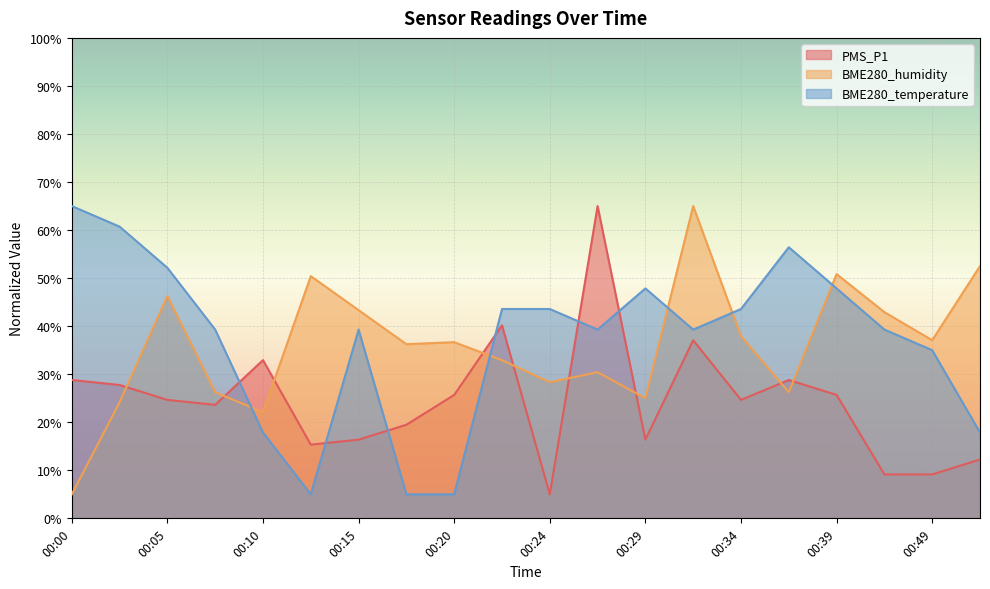

True or false: PMS_P1 and BME280_temperature cross at least once.

True